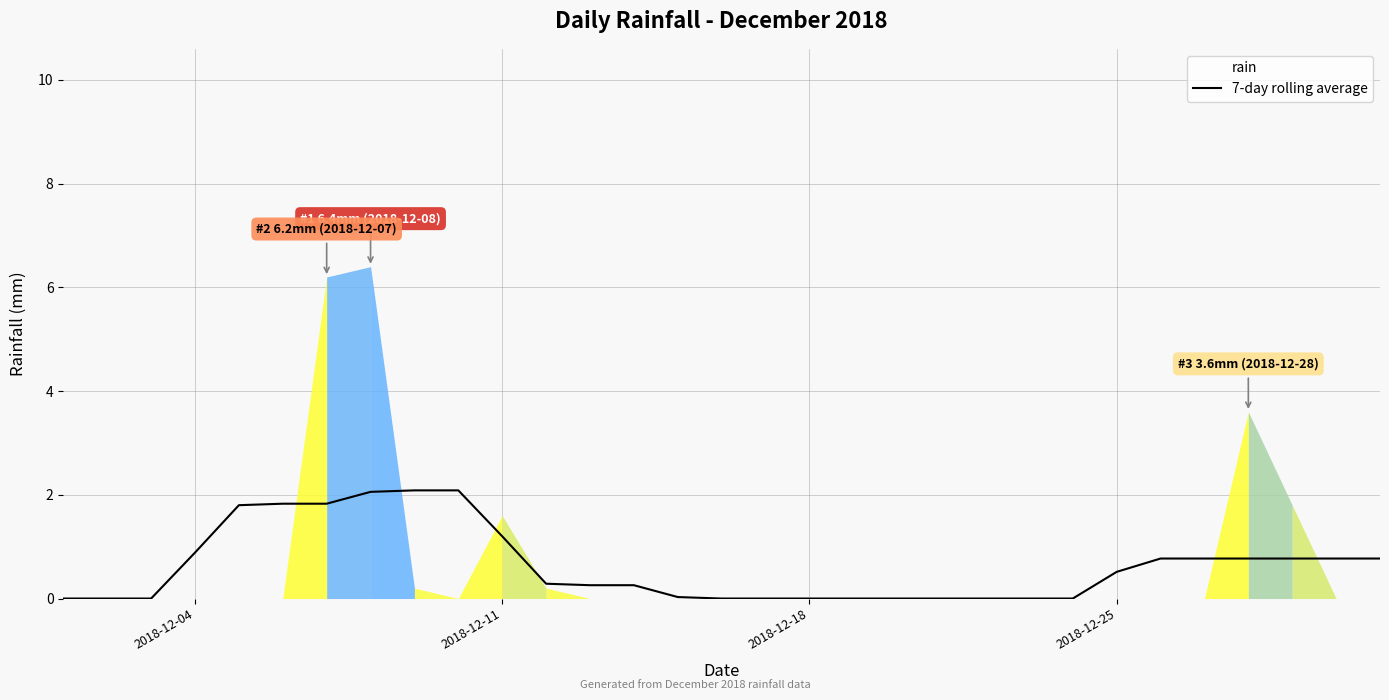

What is the highest value of the 7-day rolling average series?

2.1